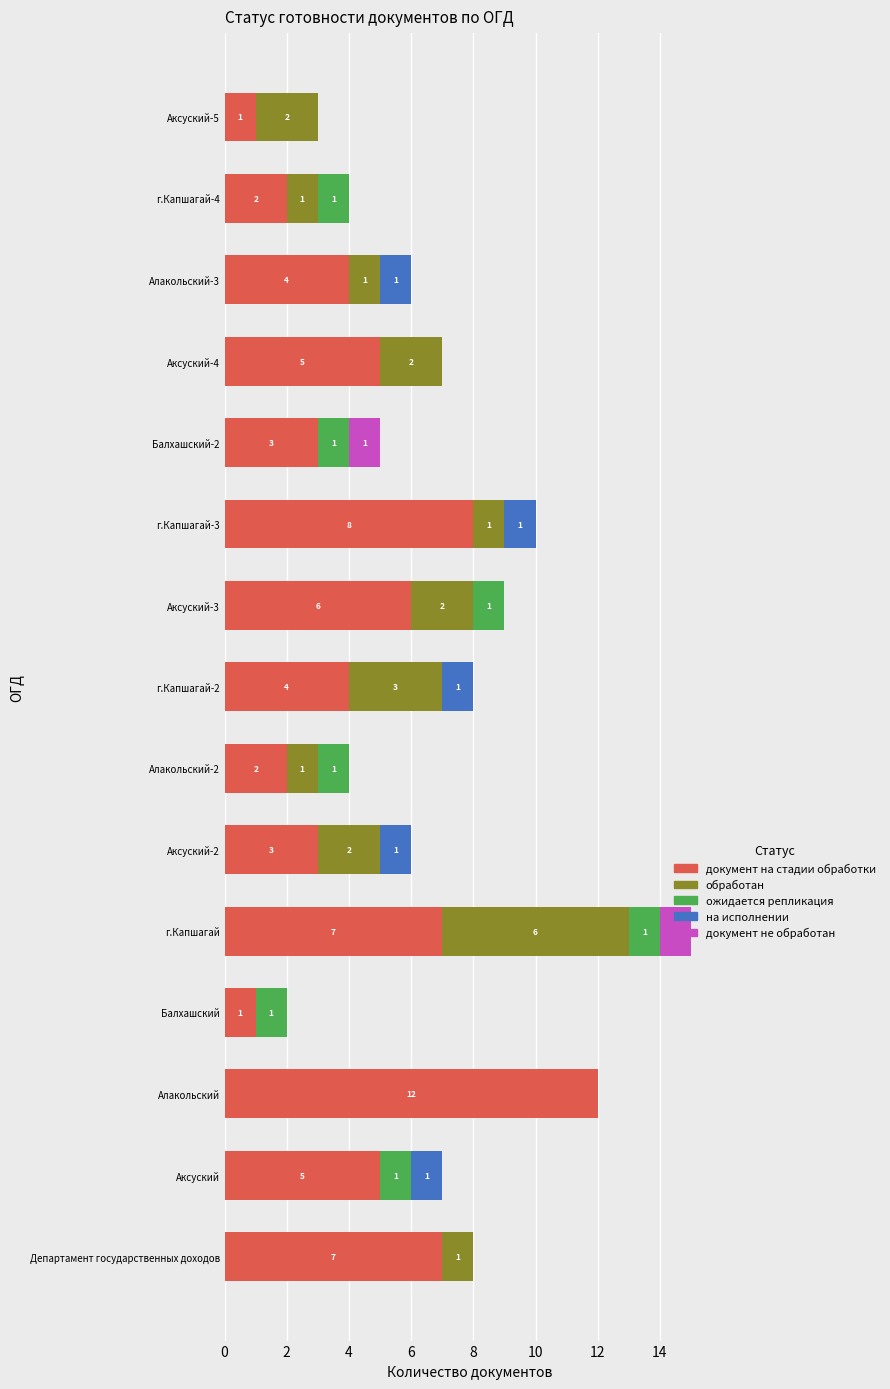

What is the total value across all series at г.Капшагай?

15